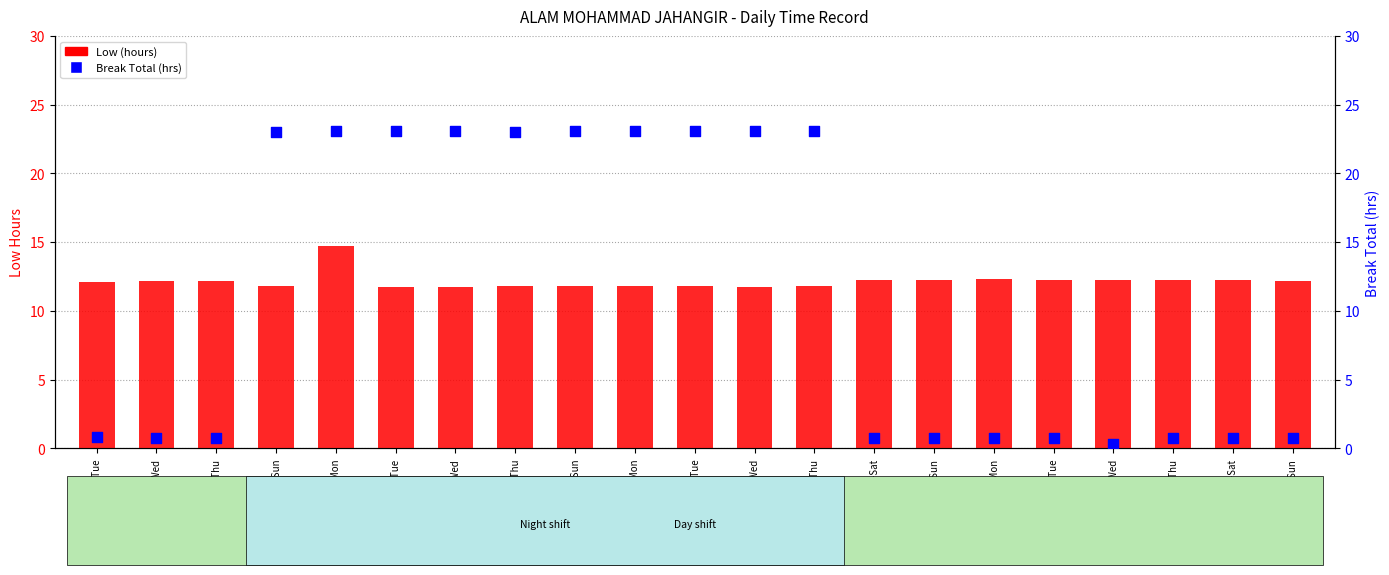

What are all the series names shown in the legend?

Low (hours), Break Total (hrs)